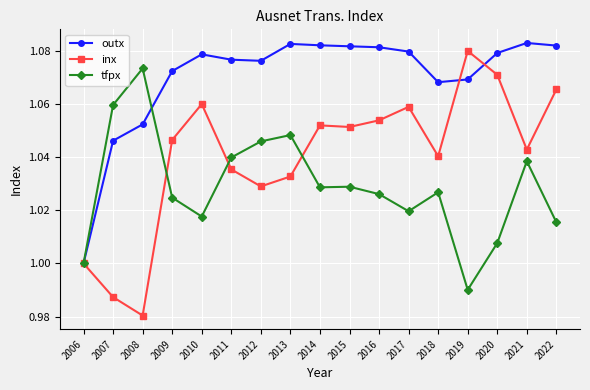

How many outx values are between 1 and 2?

17